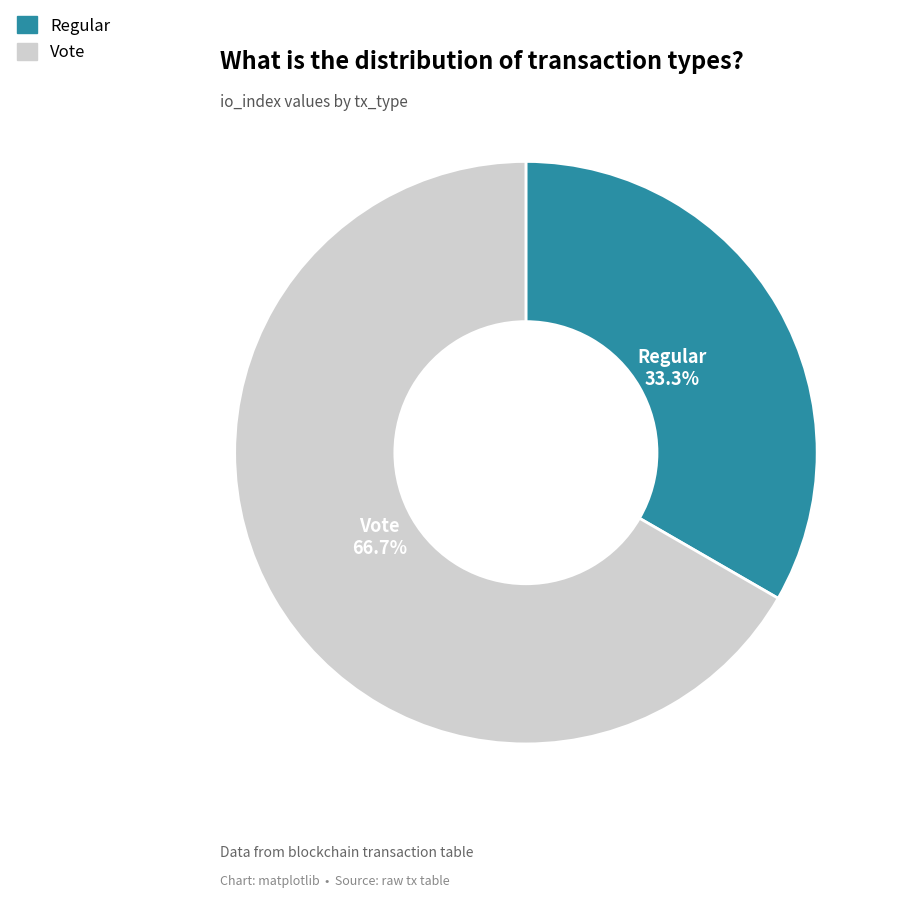

Which slice is the smallest?

Regular